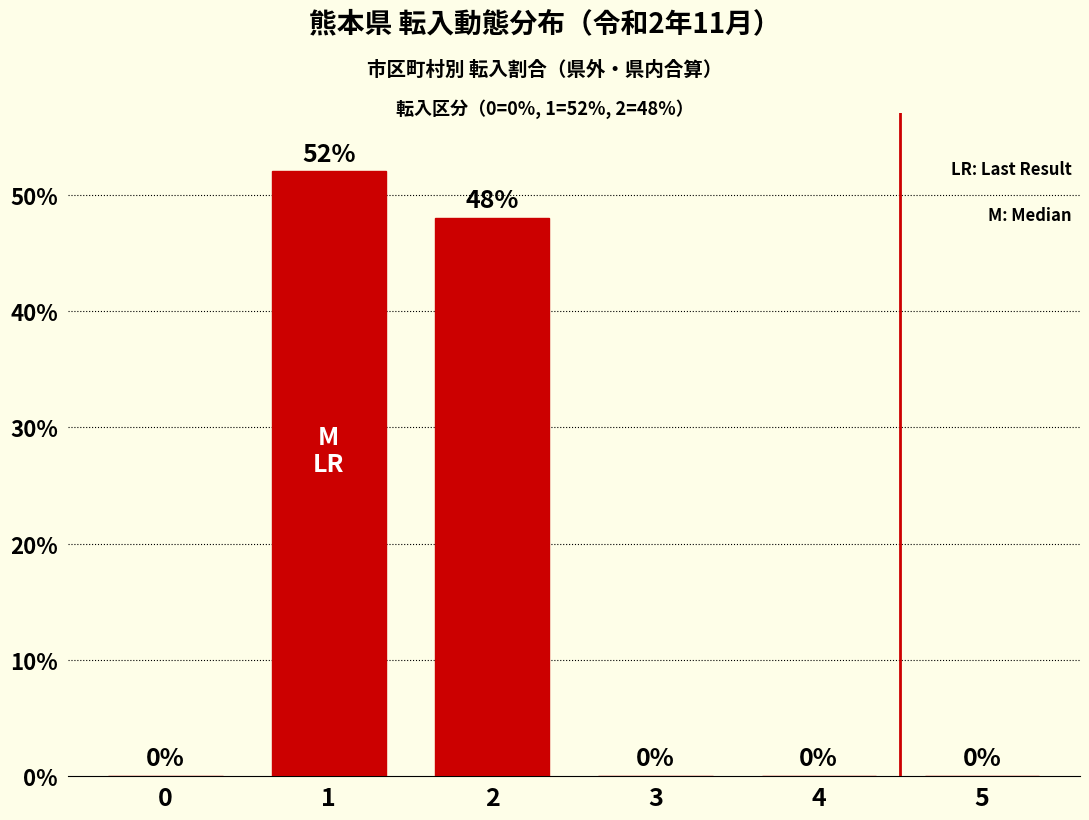

True or false: the data shows 48 at 2.

True